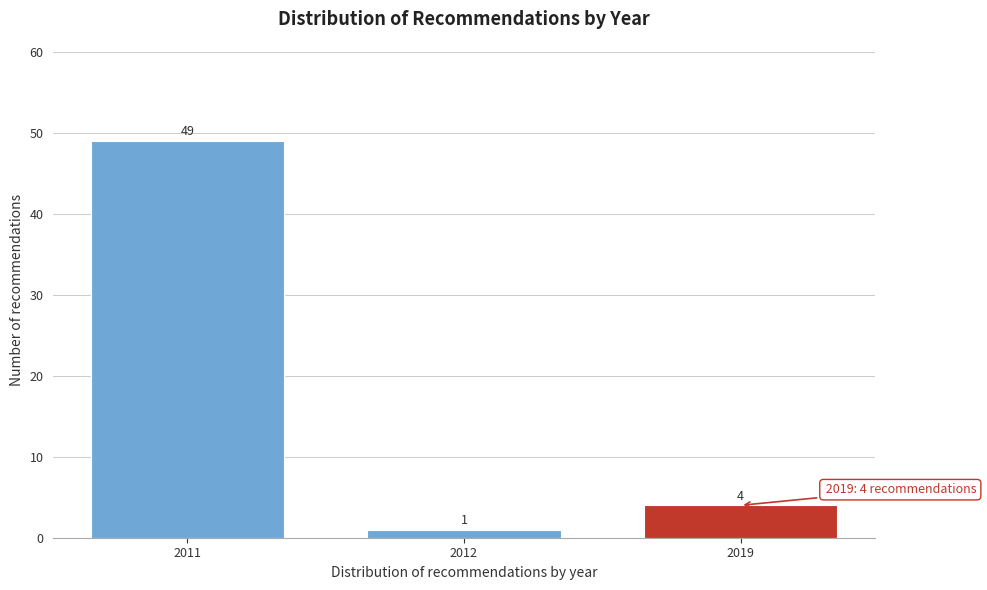

Reading left to right, extract all data points from this chart.

49	1	4